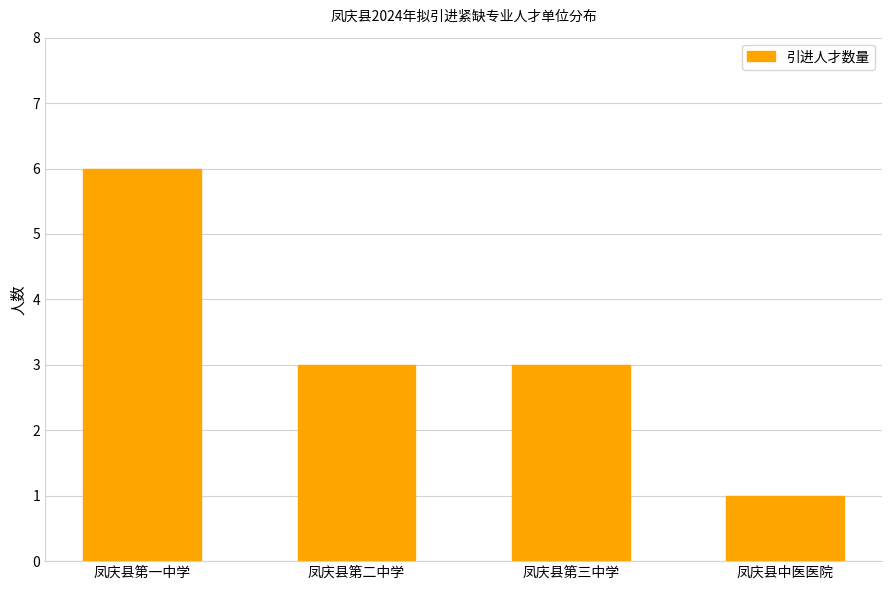

Are the bars grouped side by side (vs. stacked)?

No